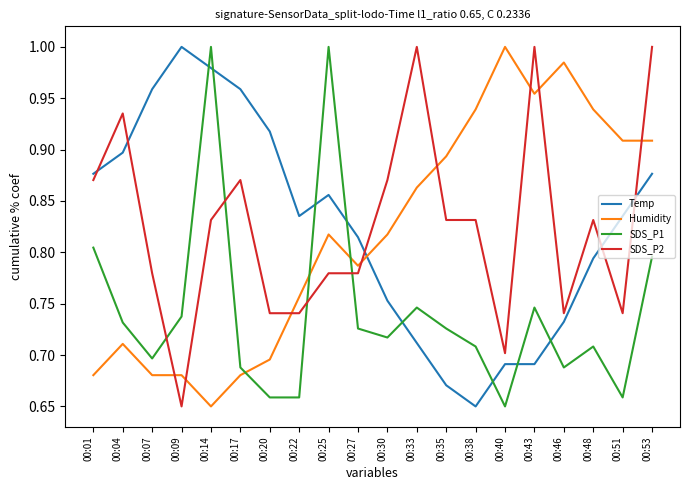

What is the sum of all SDS_P2 values?

16.5